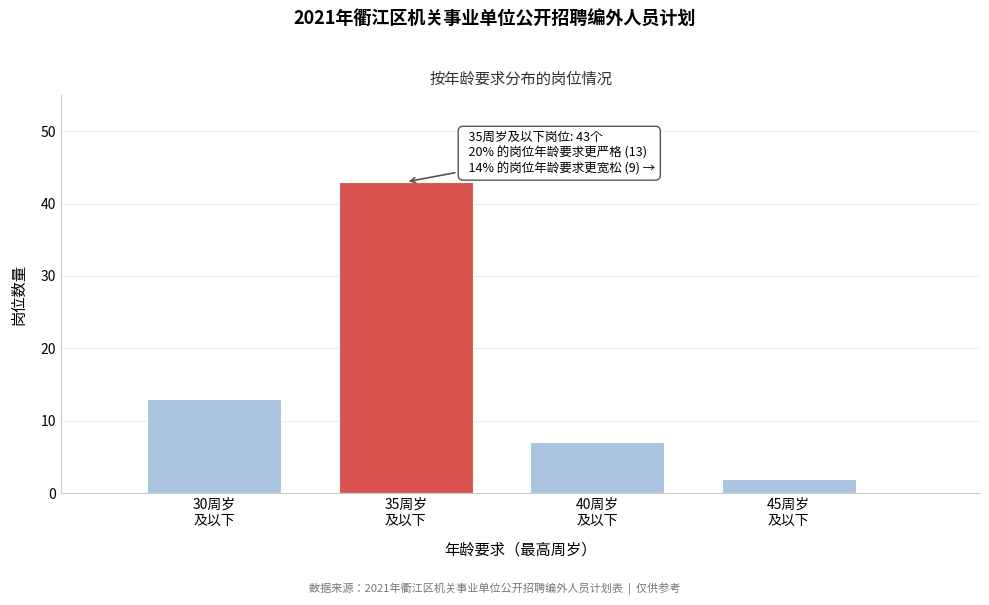

Reading right to left, transcribe all the data shown in this chart.

2	7	43	13